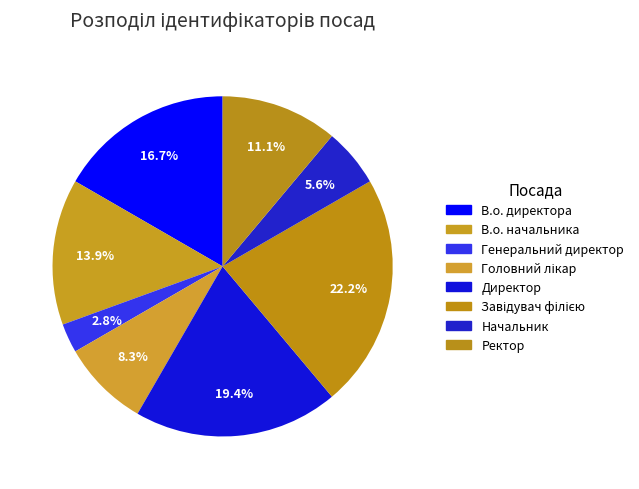

What is the ratio of the value at В.о. директора to the value at Генеральний директор?

6.0